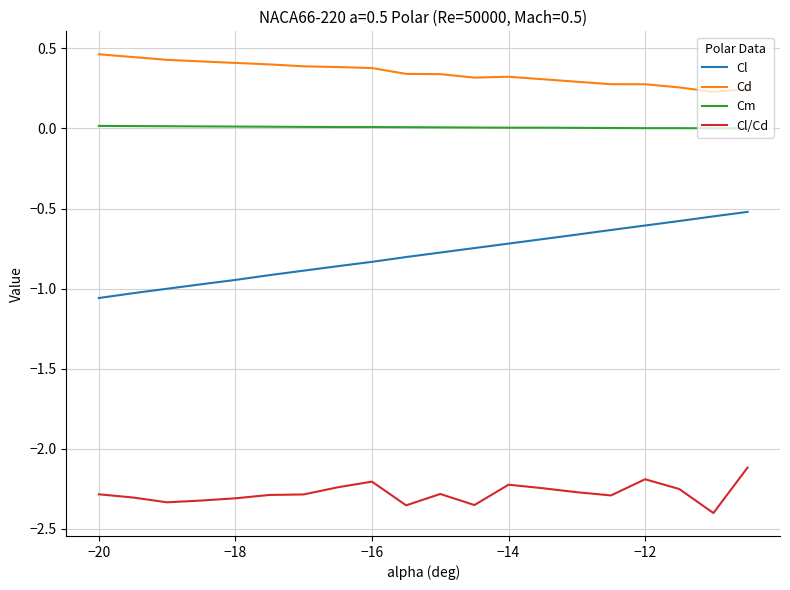

Which series has the largest total across all categories?

Cd